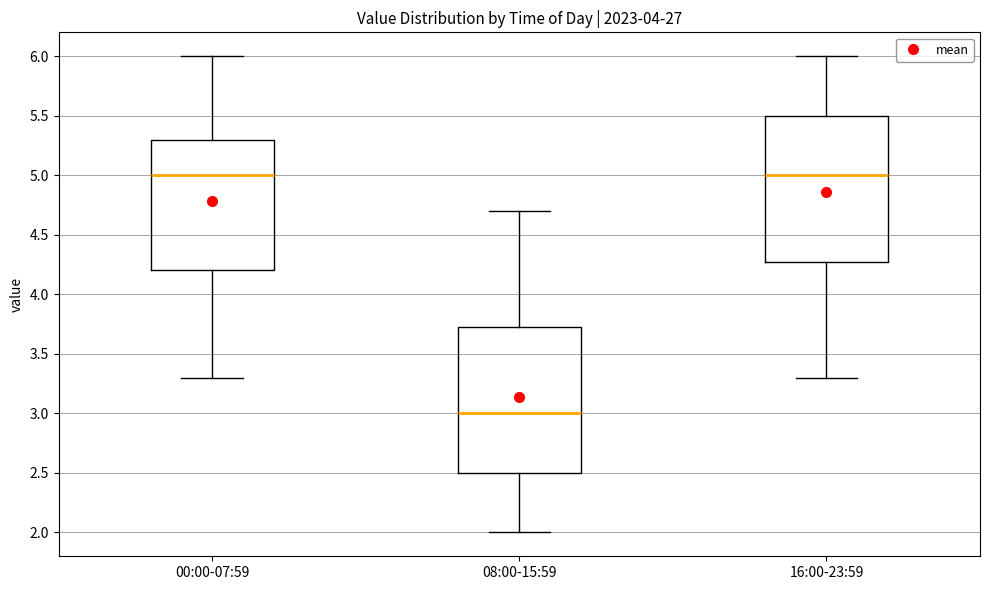

Reading left to right, read every box against the y-axis: the position of its median line, the range the box covers, and the ends of its whiskers. The values are not printed on the chart, so give them approximately, as read against the axis.

00:00-07:59: median 5.00, box 4.20 to 5.30, whiskers 3.30 to 6.00
08:00-15:59: median 3.00, box 2.50 to 3.75, whiskers 2.00 to 4.70
16:00-23:59: median 5.00, box 4.30 to 5.50, whiskers 3.30 to 6.00